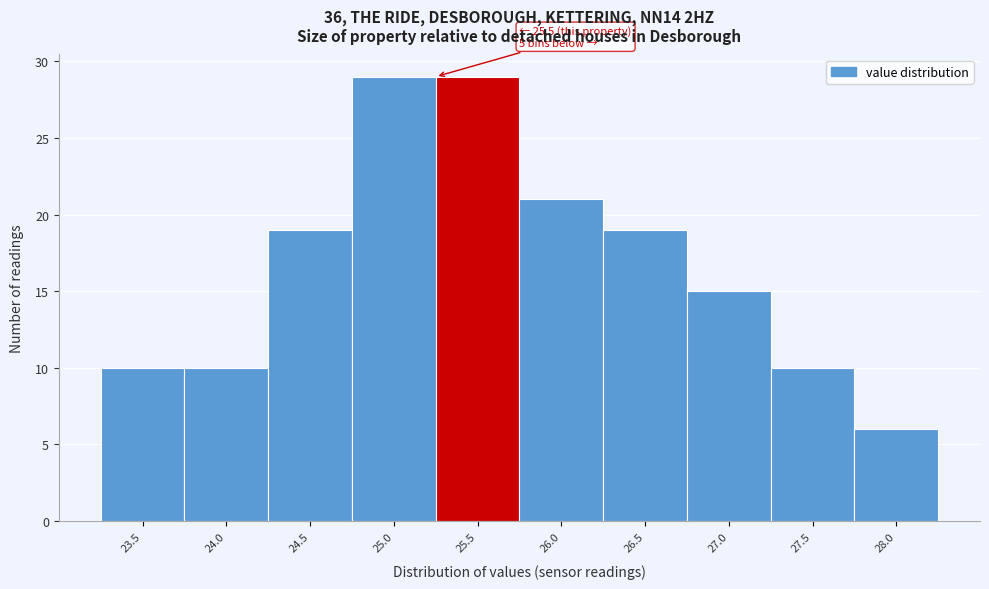

Reading left to right, extract all data points from this chart.

10	10	19	29	29	21	19	15	10	6